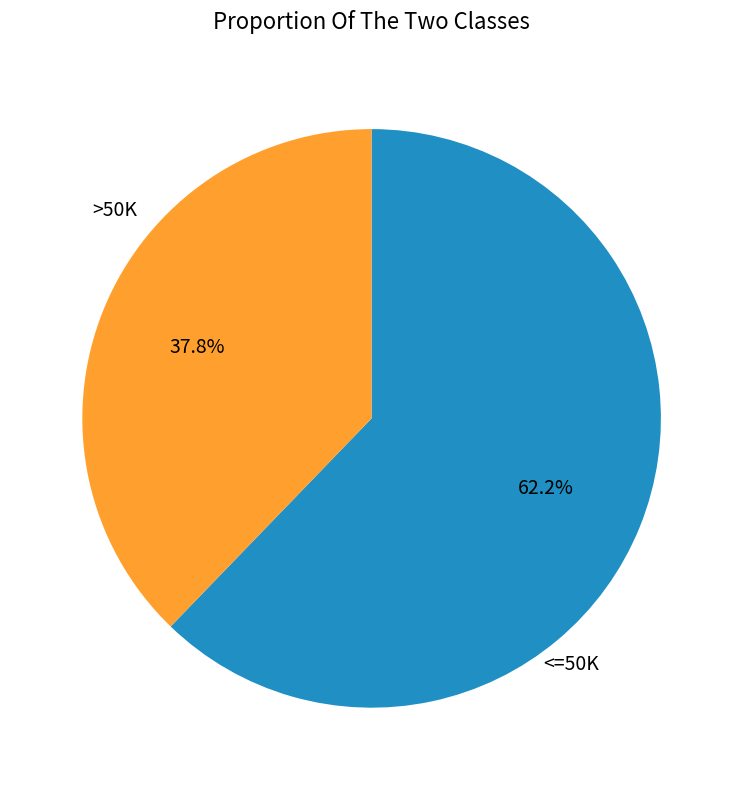

To the nearest percent, what is the difference between the largest and smallest slice percentages?

24%